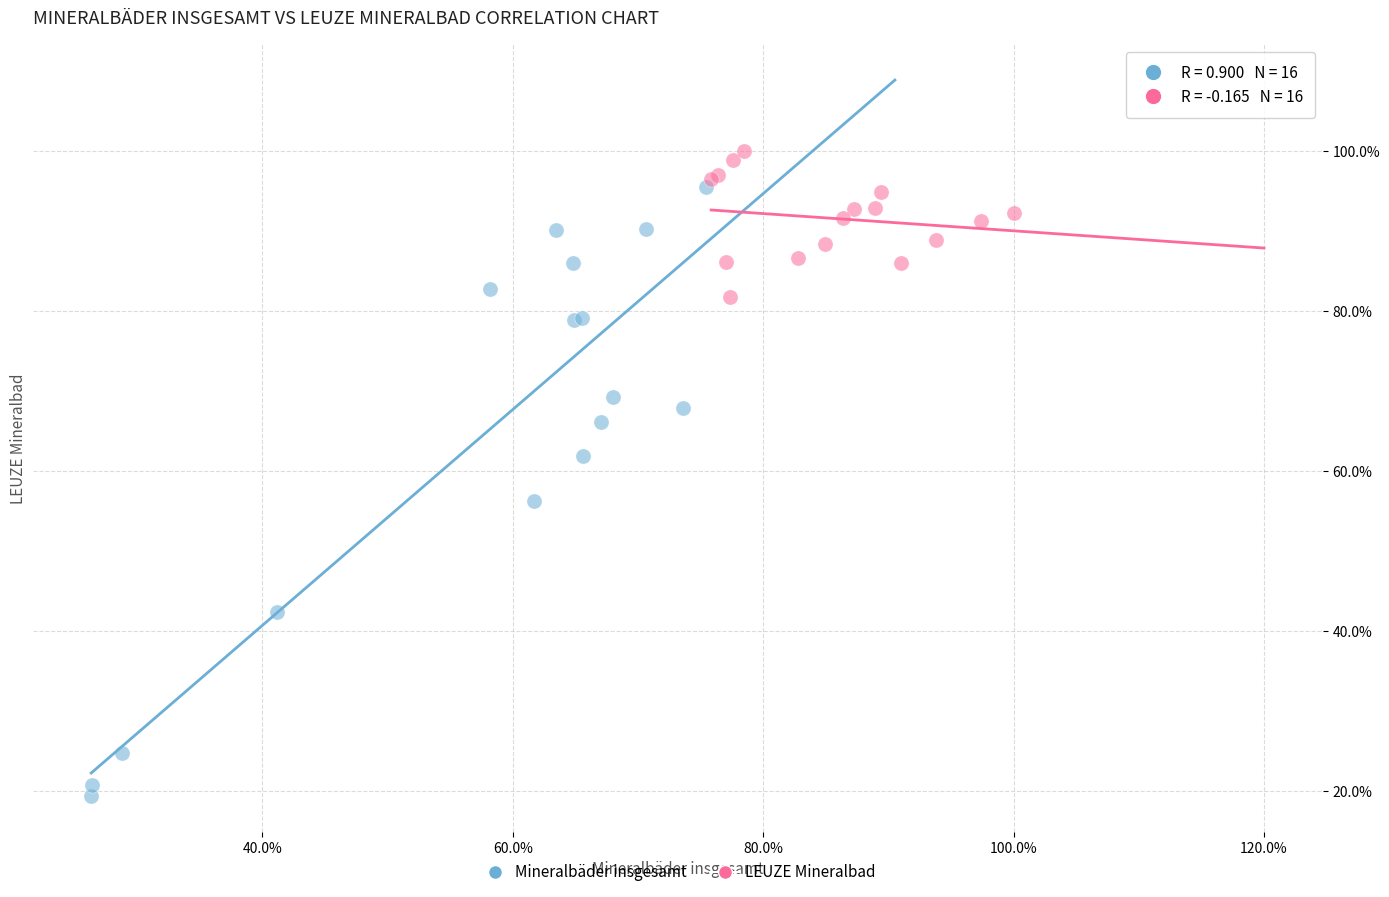

Which series reaches the maximum Y coordinate?

LEUZE Mineralbad